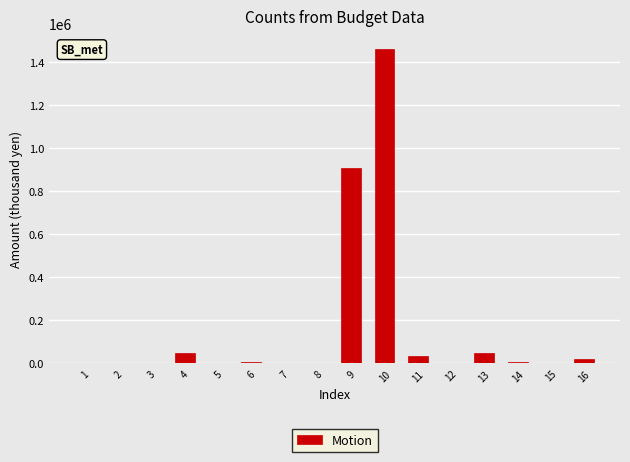

The value at 11 is 35781. True or false?

True